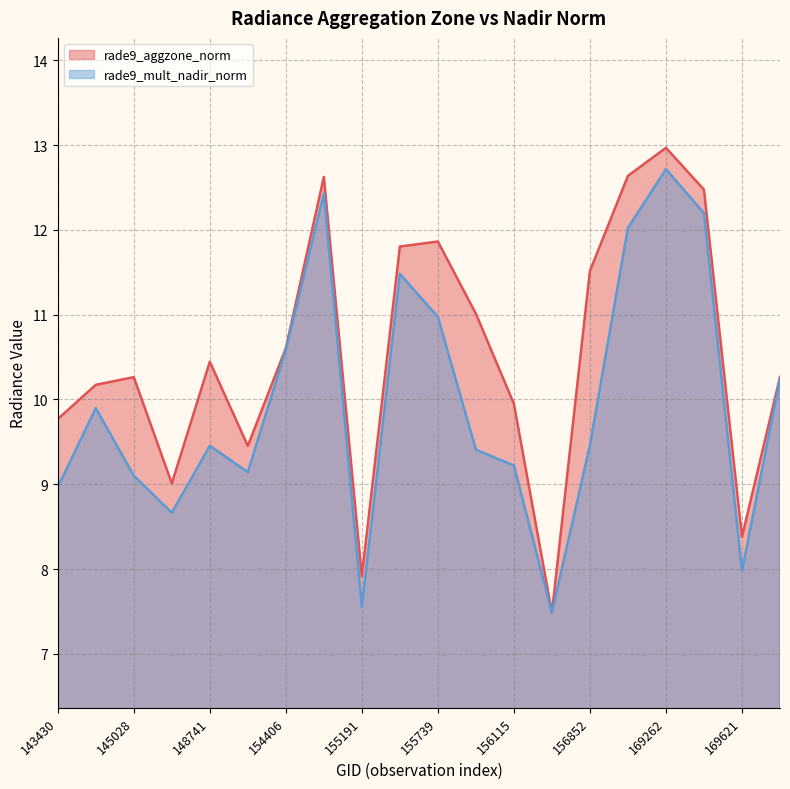

What is the difference between the maximum and minimum values in the rade9_mult_nadir_norm series?

5.2